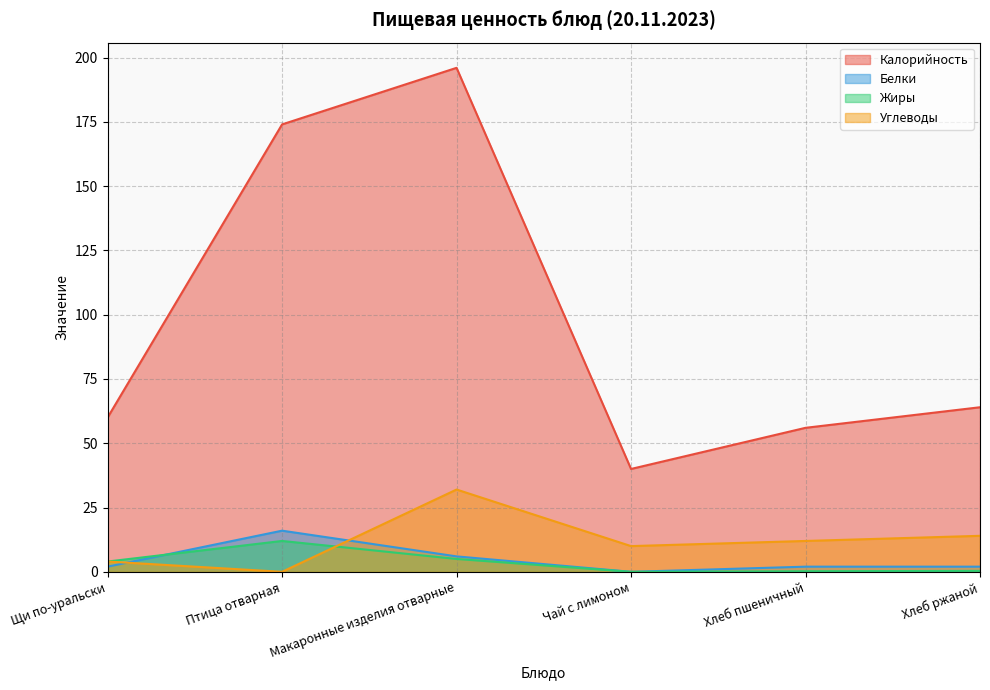

Is it true that Жиры equals 0.4 at Хлеб ржаной?

True